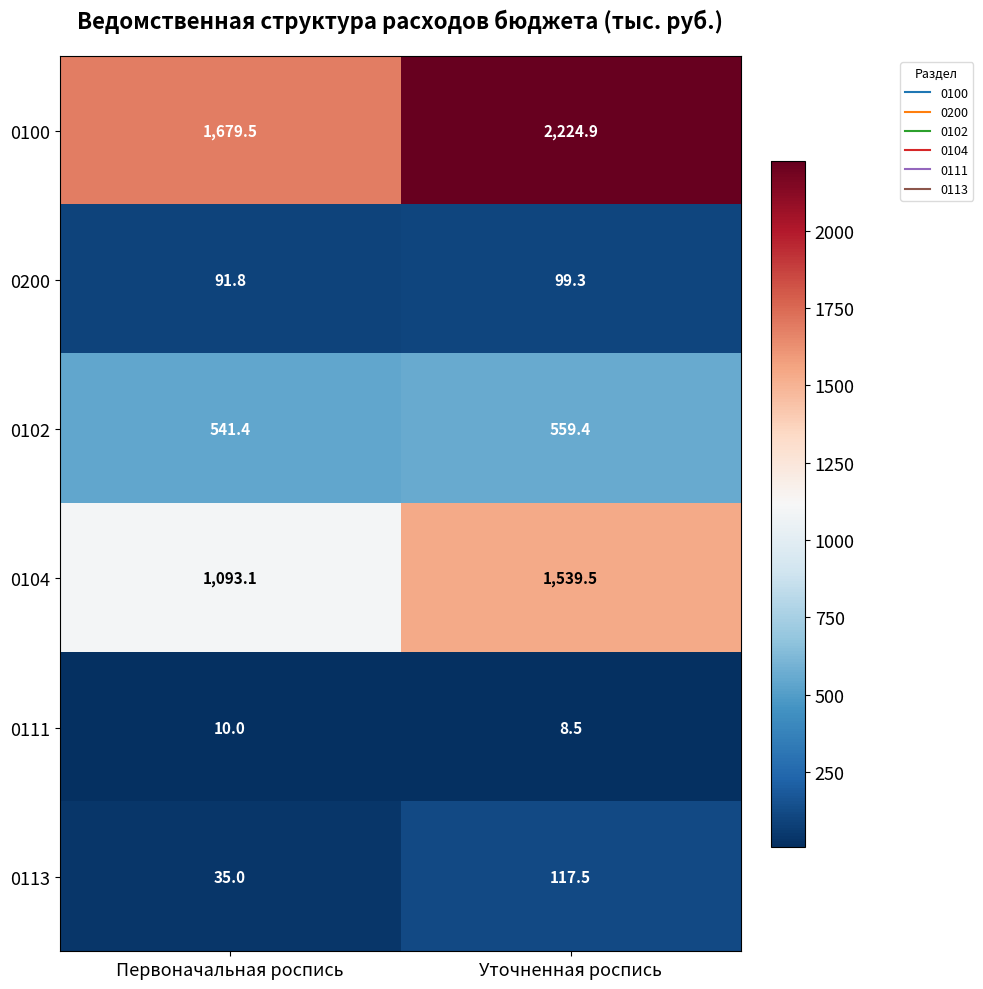

Which series has the largest total across all categories?

0100